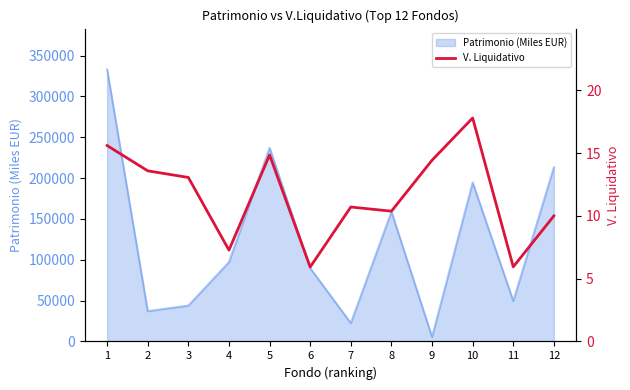

What is the highest value of the Patrimonio (Miles EUR) series?

333014